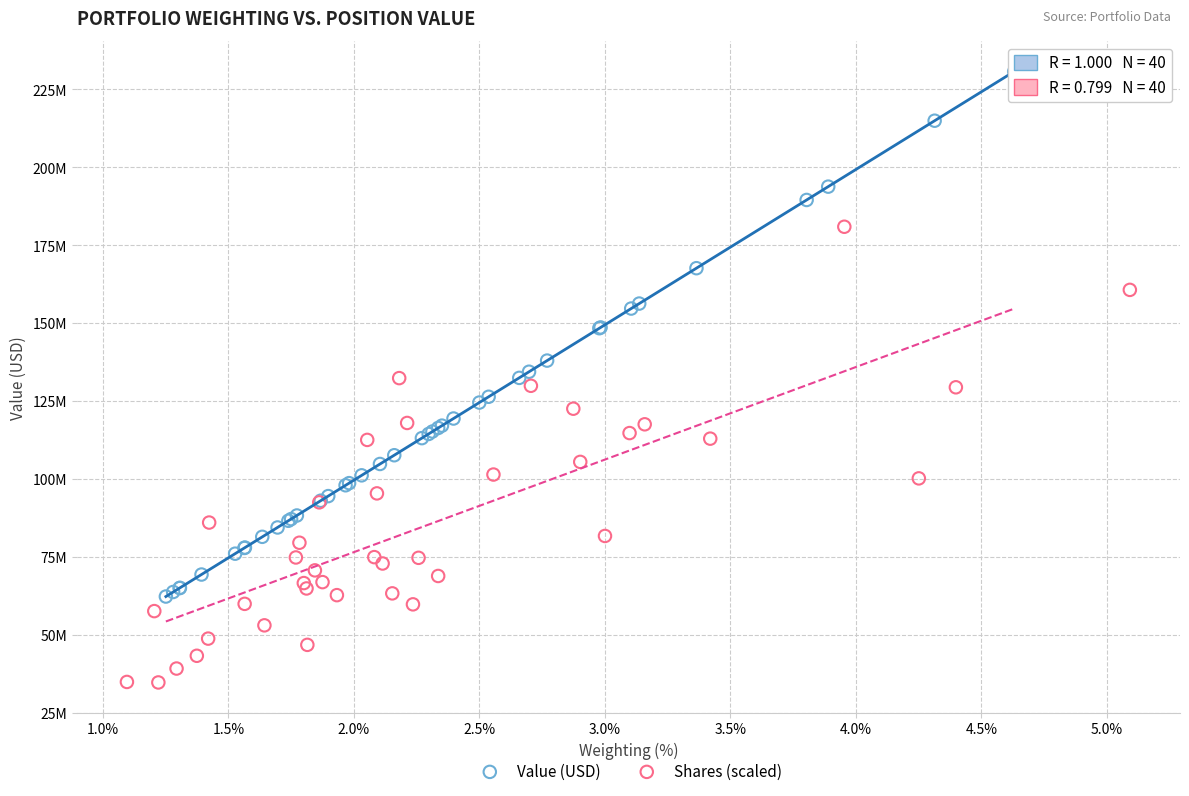

Which series contains the lowest Y value?

Shares (scaled)